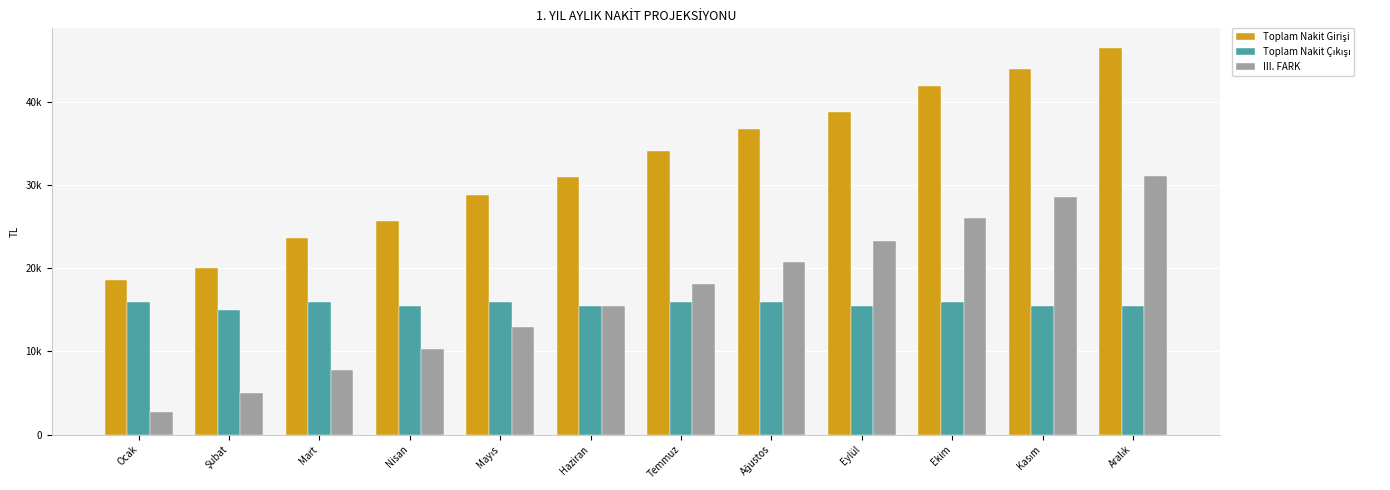

Does the chart contain any negative values?

No